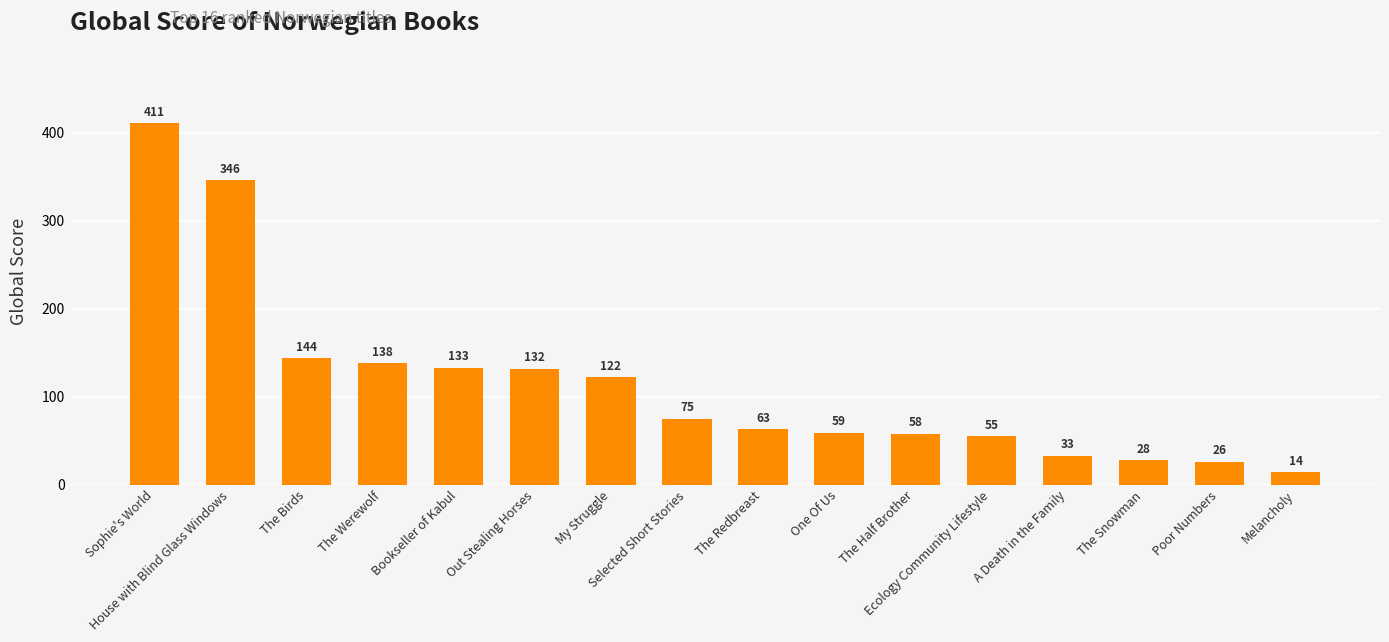

The chart shows a value of 26 at Poor Numbers. True or false?

True